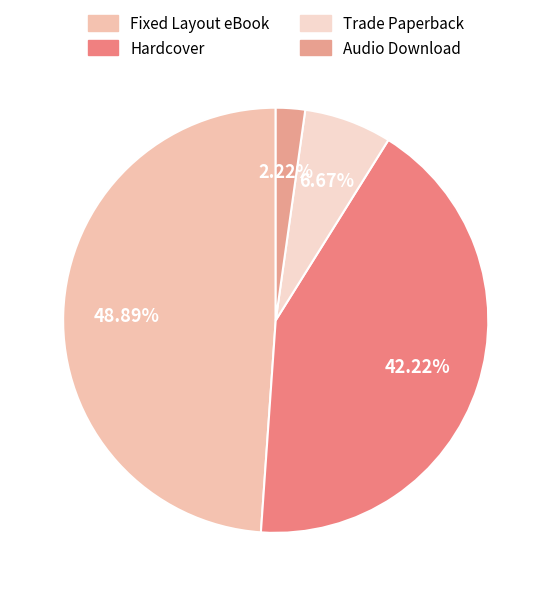

Between Fixed Layout eBook and Audio Download, which is larger?

Fixed Layout eBook